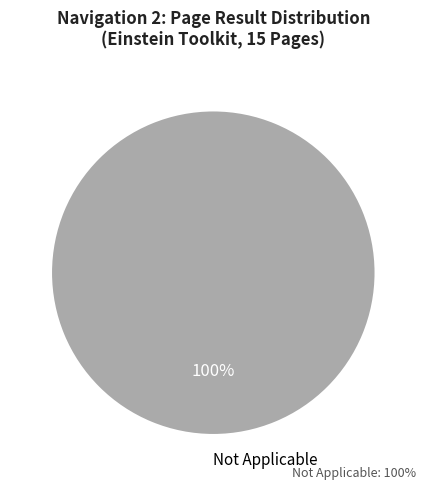

Rank the categories by value from highest to lowest.

Not Applicable